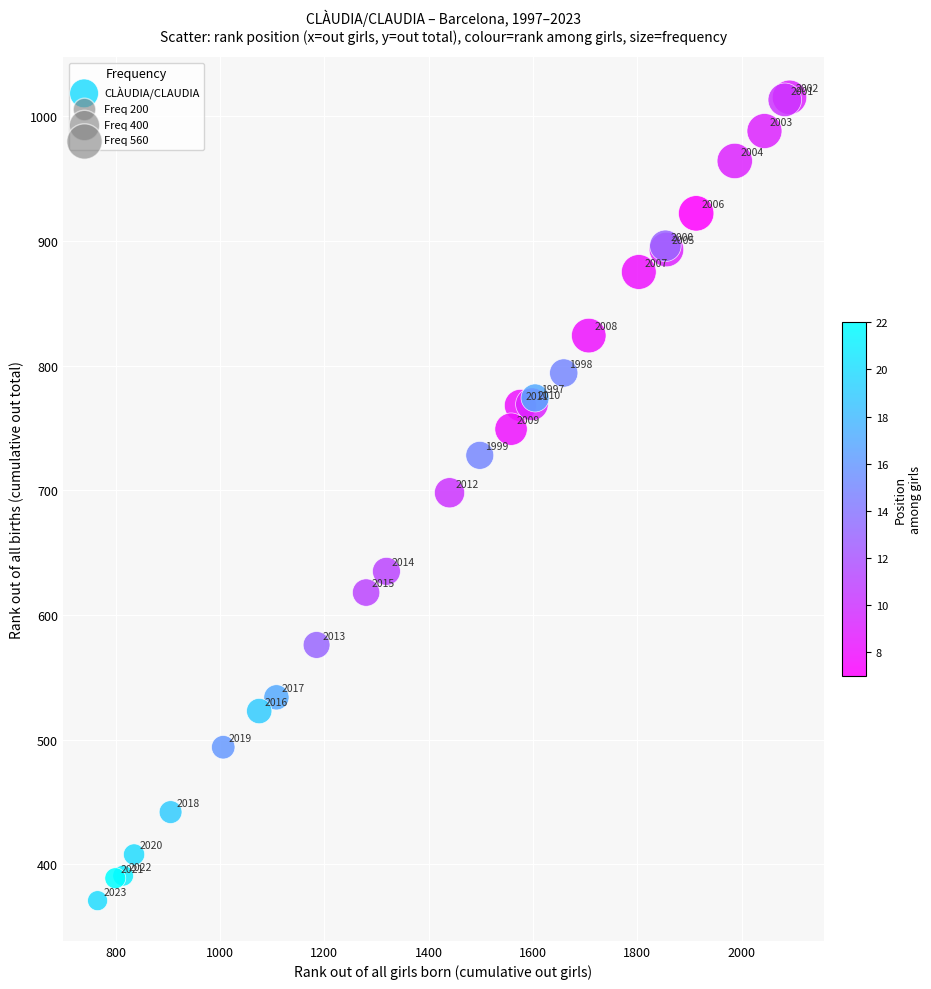

What Y value in the scatter plot is closest to 693?

698